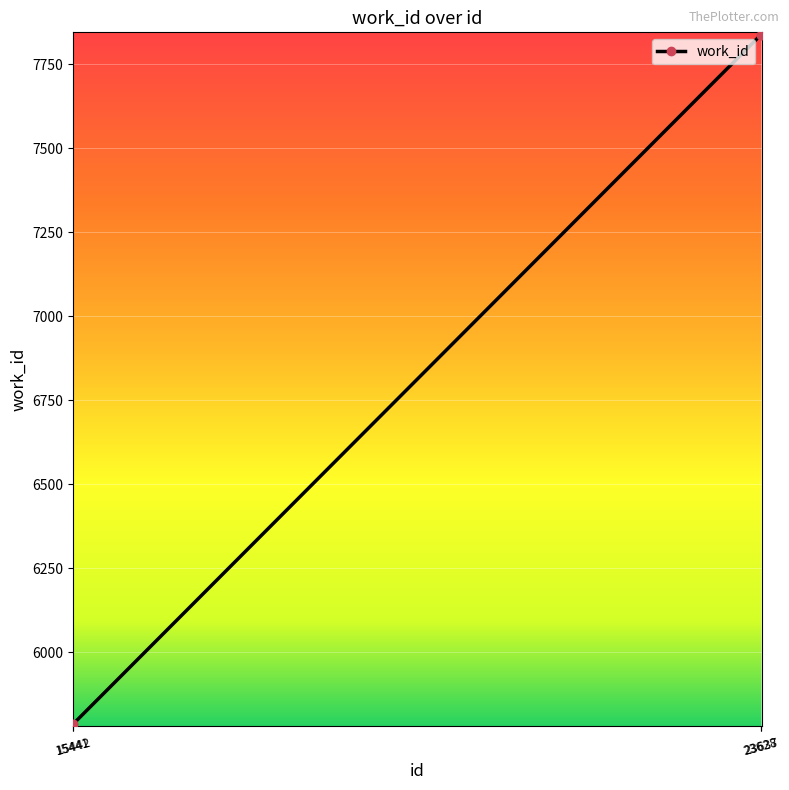

Read the value at 15442, to the nearest 100.

5800